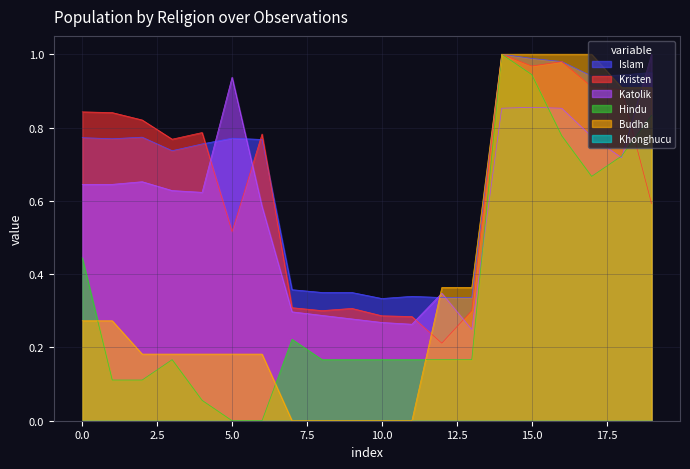

Where is Hindu nearest to the value 0?

5